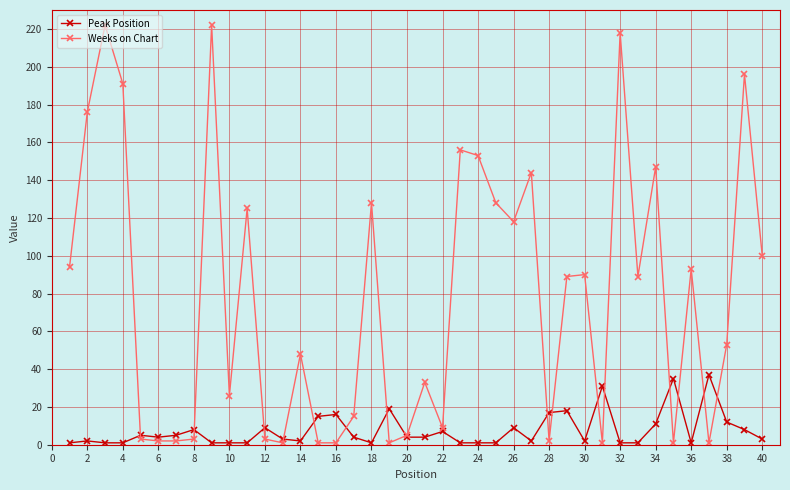

Rank the series by their maximum value, from lowest to highest.

Peak Position, Weeks on Chart